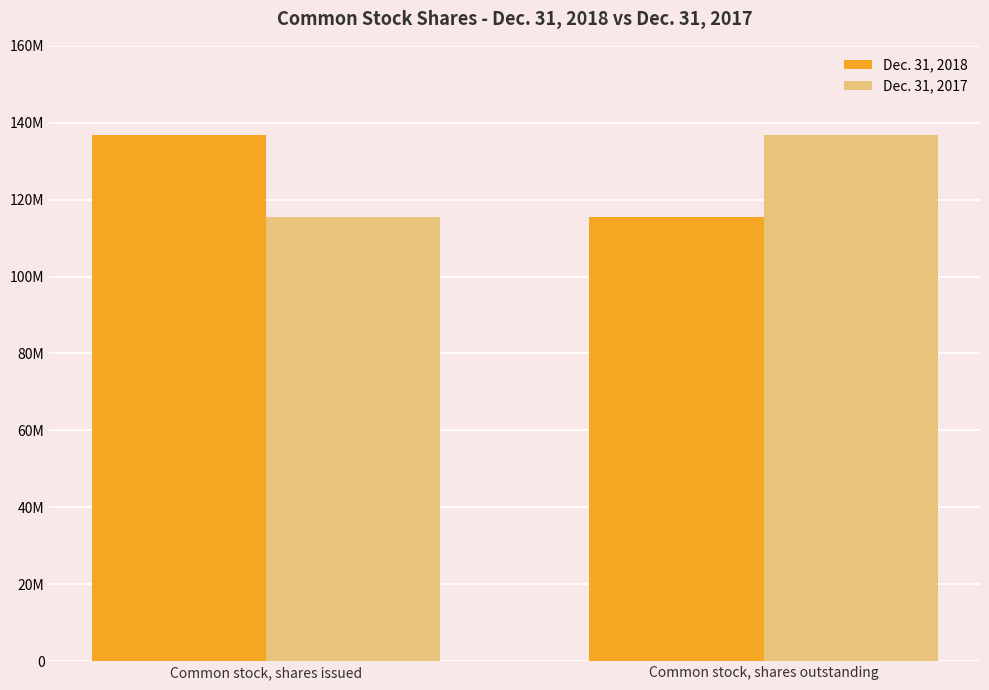

What is the label of the 2nd bar from the right?

Common stock, shares issued